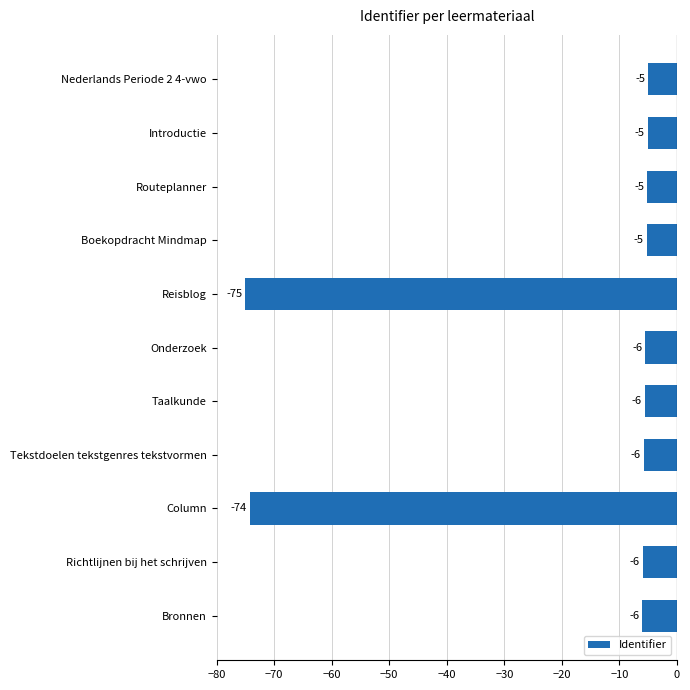

What is the difference between the maximum and minimum values?

70.0